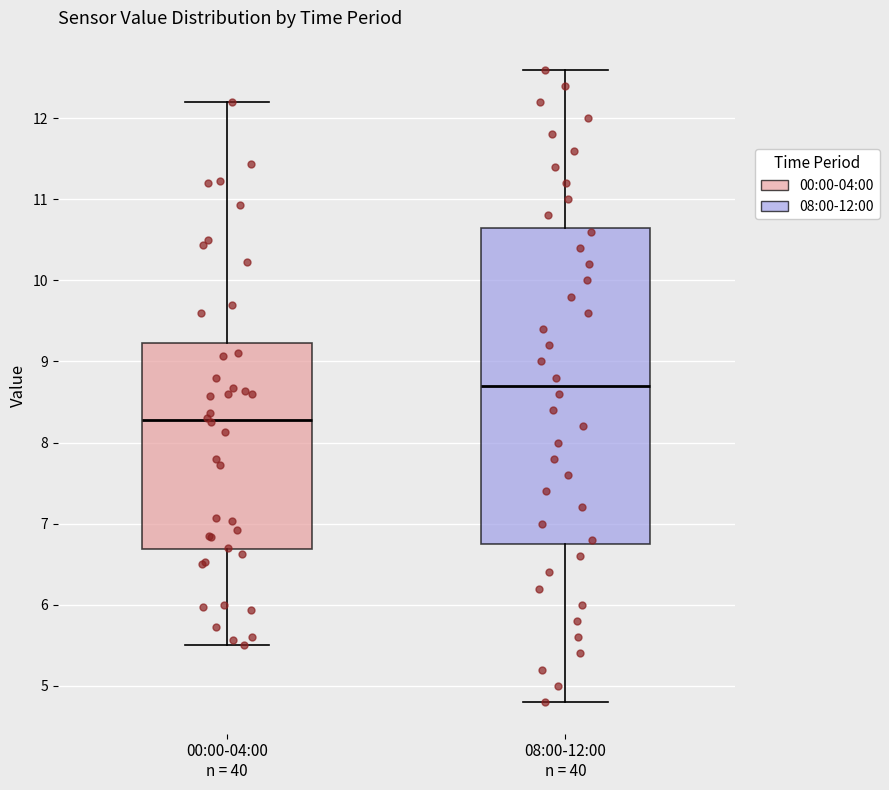

Reading left to right, transcribe this box plot: for each box, give where its median line is, the range the box spans, and where its two whiskers end, as read against the y-axis. The values are not printed on the chart, so give them approximately, as read against the axis.

00:00-04:00 n = 40: median 8.3, box 6.7 to 9.2, whiskers 5.5 to 12.2
08:00-12:00 n = 40: median 8.7, box 6.8 to 10.7, whiskers 4.8 to 12.6